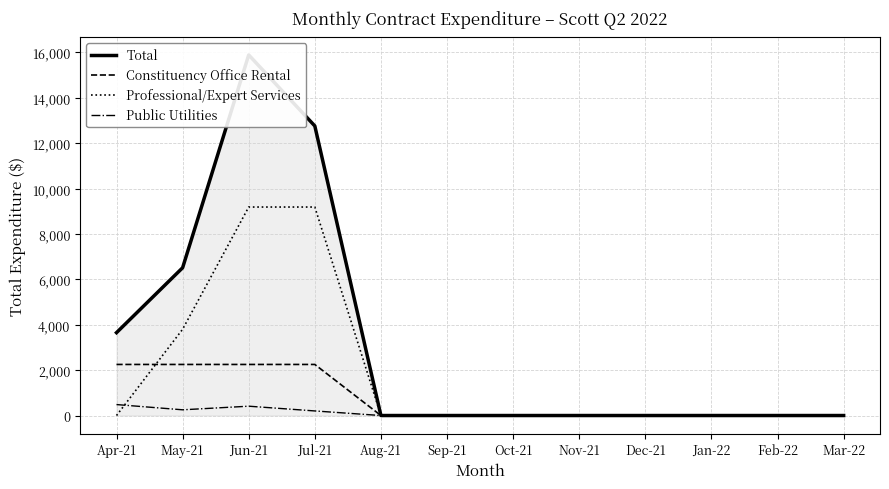

At which category is the sum across all series the highest?

Jun-21